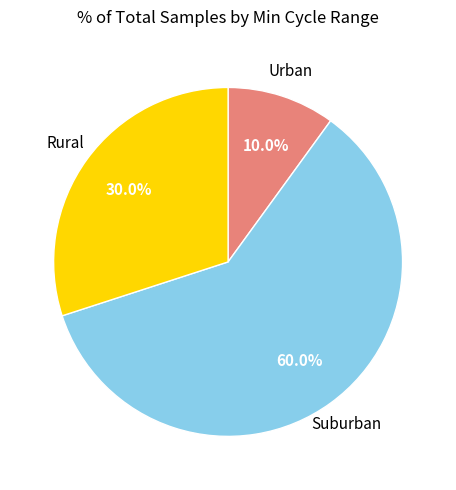

To the nearest percent, what is the average slice percentage?

33%